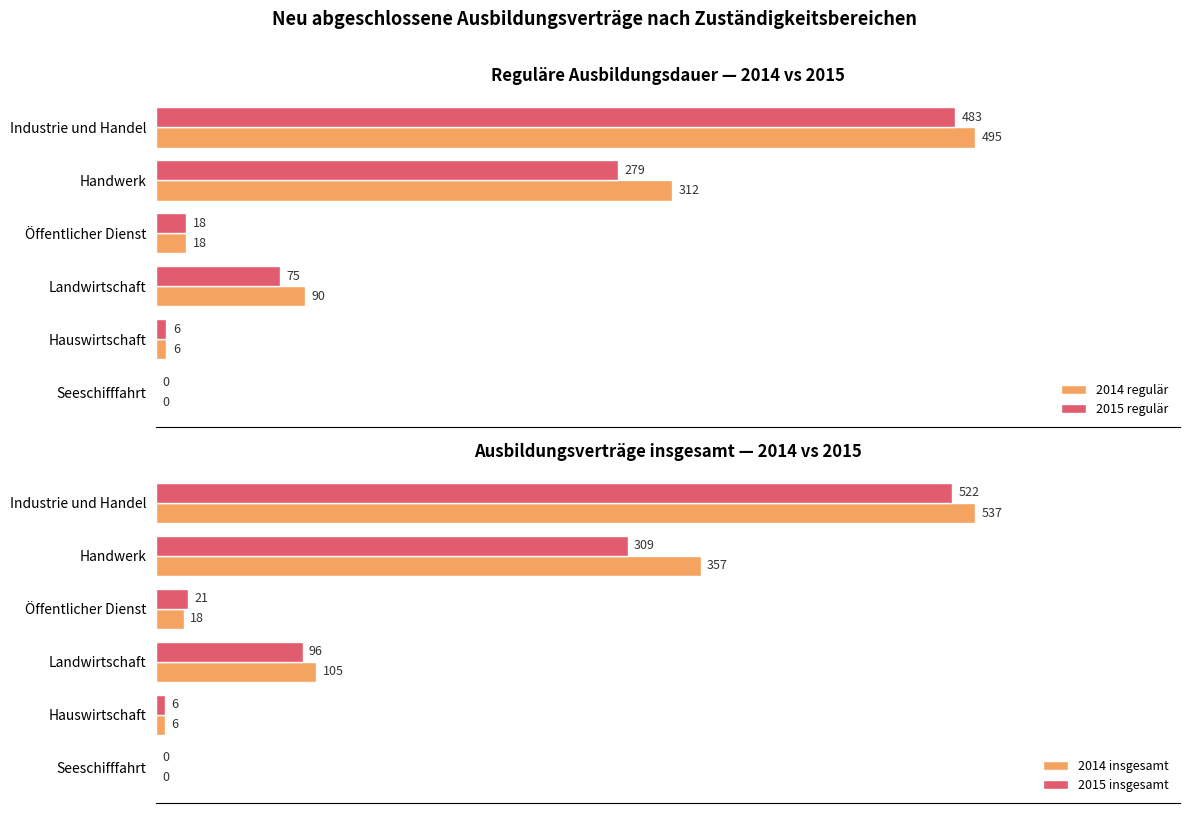

Where is 2015 regulär nearest to the value 241?

Handwerk